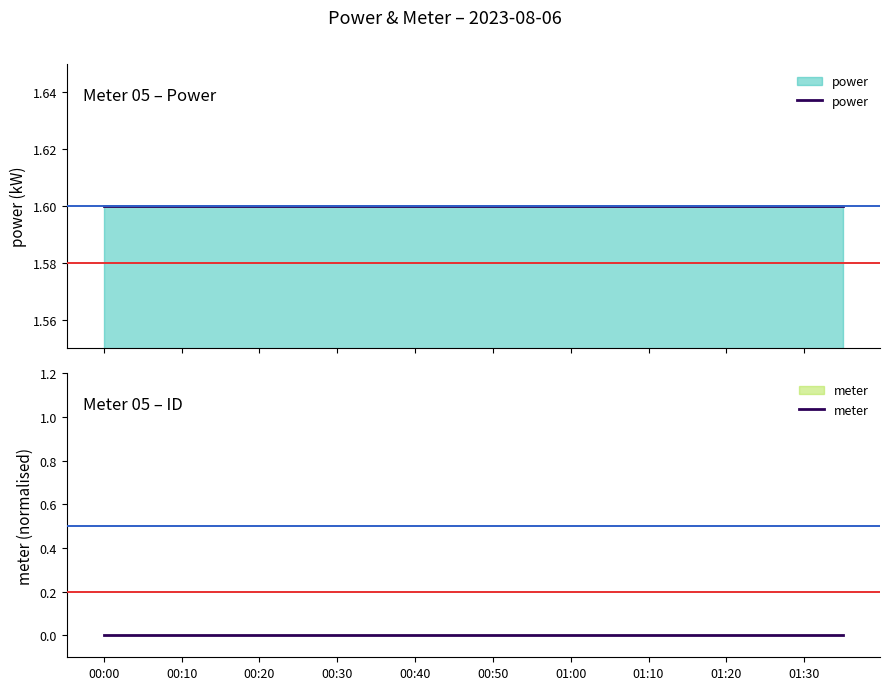

Reading left to right, list all the values displayed in this chart.

power: 1.6	1.6	1.6	1.6	1.6	1.6	1.6	1.6	1.6	1.6	1.6	1.6	1.6	1.6	1.6	1.6	1.6	1.6	1.6	1.6
meter: 0.0	0.0	0.0	0.0	0.0	0.0	0.0	0.0	0.0	0.0	0.0	0.0	0.0	0.0	0.0	0.0	0.0	0.0	0.0	0.0